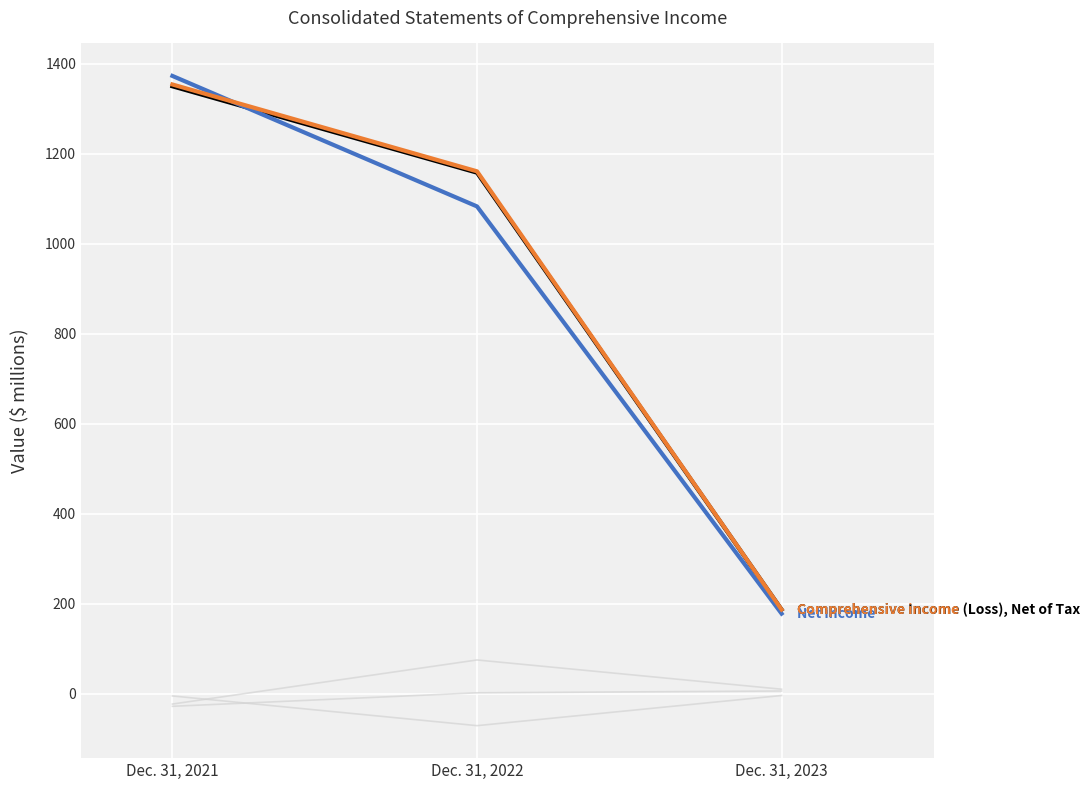

Reading right to left, extract all data points from this chart.

Foreign currency translation adjustments: Dec. 31, 2023=6	Dec. 31, 2022=2	Dec. 31, 2021=-28
Total amounts recognized in other comprehensive income: Dec. 31, 2023=-4	Dec. 31, 2022=-71	Dec. 31, 2021=-5
Other comprehensive income (loss), net: Dec. 31, 2023=10	Dec. 31, 2022=75	Dec. 31, 2021=-23
Comprehensive Income (Loss), Net of Tax: Dec. 31, 2023=187	Dec. 31, 2022=1158	Dec. 31, 2021=1350
Net income: Dec. 31, 2023=178	Dec. 31, 2022=1083	Dec. 31, 2021=1373
Comprehensive income: Dec. 31, 2023=187	Dec. 31, 2022=1161	Dec. 31, 2021=1354